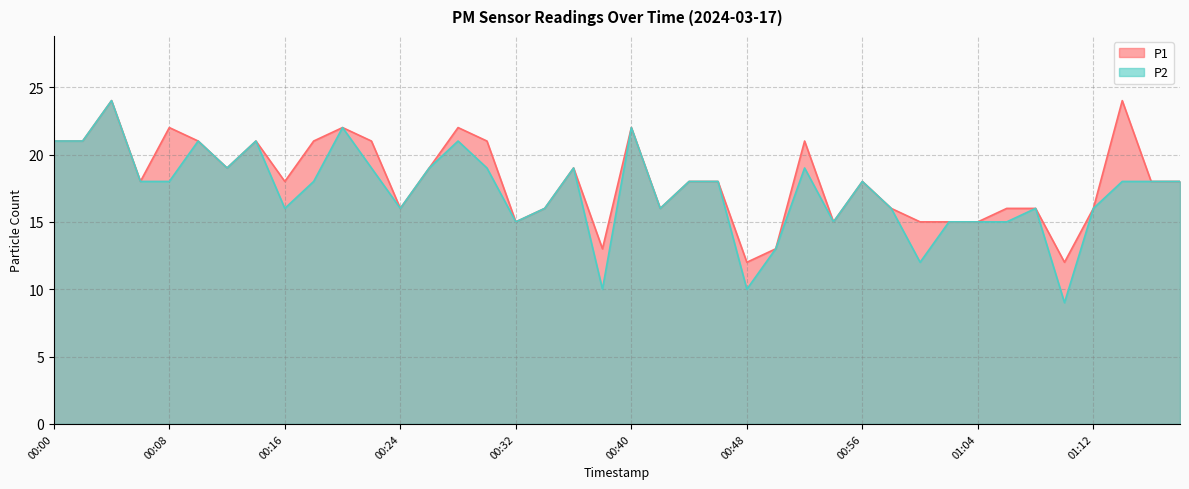

What value does the P1 series have at 00:46, to the nearest 5?

20